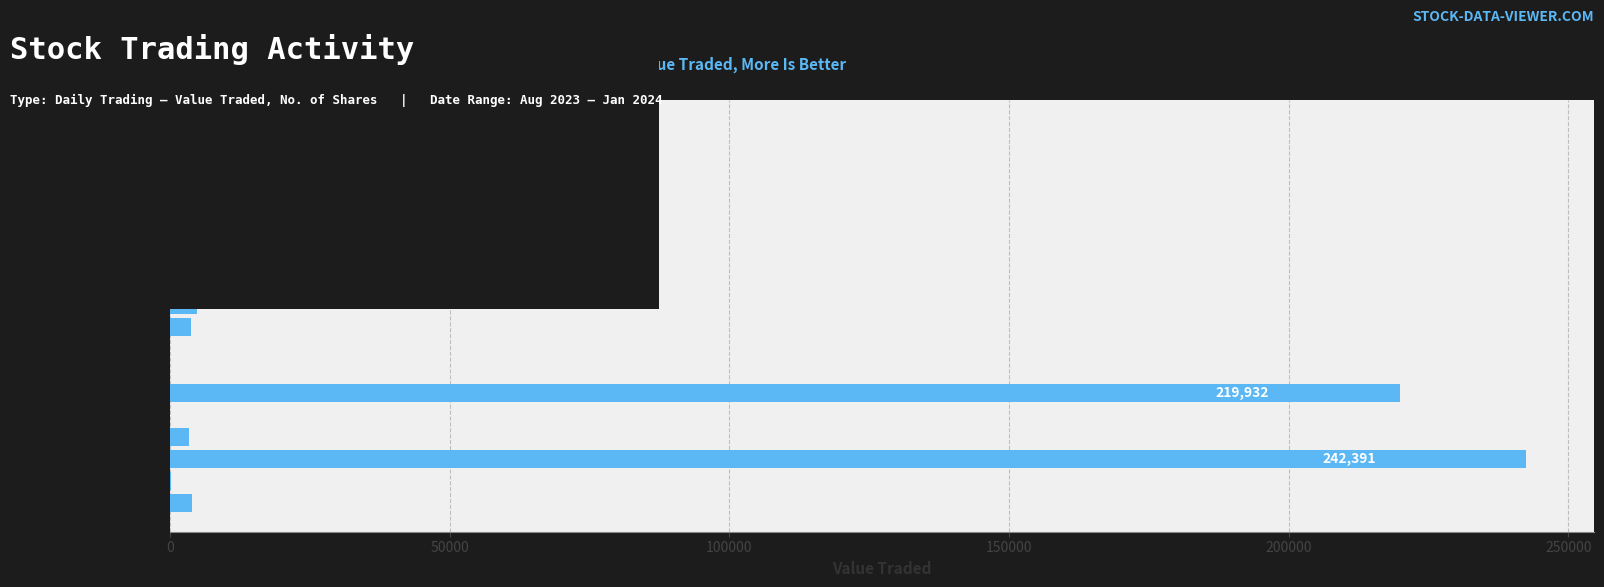

At which label is the value closest to 121201?

21/08